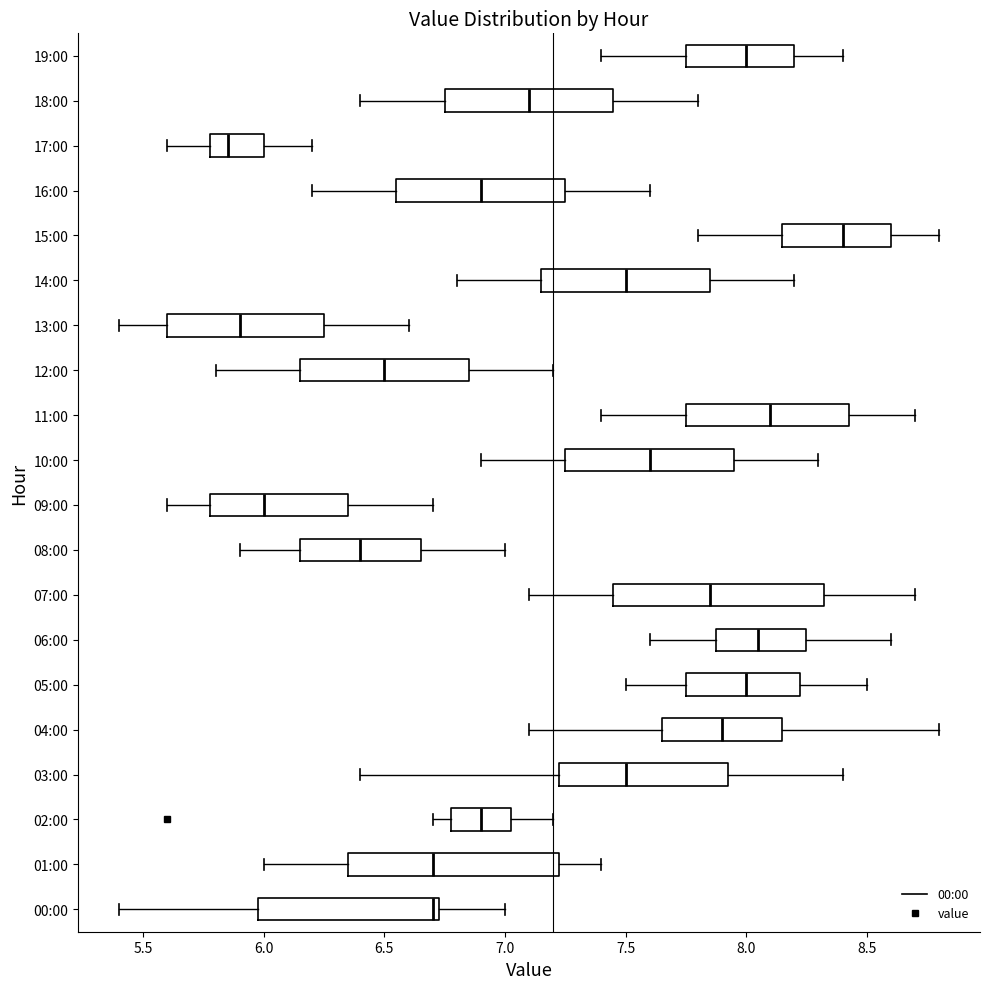

Reading bottom to top, transcribe this box plot: for each box, give where its median line is, the range the box spans, and where its two whiskers end, as read against the x-axis. The values are not printed on the chart, so give them approximately, as read against the axis.

00:00: median 6.70, box 6.00 to 6.75, whiskers 5.40 to 7.00
01:00: median 6.70, box 6.35 to 7.25, whiskers 6.00 to 7.40
02:00: median 6.90, box 6.80 to 7.05, whiskers 6.70 to 7.20
03:00: median 7.50, box 7.25 to 7.95, whiskers 6.40 to 8.40
04:00: median 7.90, box 7.65 to 8.15, whiskers 7.10 to 8.80
05:00: median 8.00, box 7.75 to 8.25, whiskers 7.50 to 8.50
06:00: median 8.05, box 7.90 to 8.25, whiskers 7.60 to 8.60
07:00: median 7.85, box 7.45 to 8.35, whiskers 7.10 to 8.70
08:00: median 6.40, box 6.15 to 6.65, whiskers 5.90 to 7.00
09:00: median 6.00, box 5.80 to 6.35, whiskers 5.60 to 6.70
10:00: median 7.60, box 7.25 to 7.95, whiskers 6.90 to 8.30
11:00: median 8.10, box 7.75 to 8.45, whiskers 7.40 to 8.70
12:00: median 6.50, box 6.15 to 6.85, whiskers 5.80 to 7.20
13:00: median 5.90, box 5.60 to 6.25, whiskers 5.40 to 6.60
14:00: median 7.50, box 7.15 to 7.85, whiskers 6.80 to 8.20
15:00: median 8.40, box 8.15 to 8.60, whiskers 7.80 to 8.80
16:00: median 6.90, box 6.55 to 7.25, whiskers 6.20 to 7.60
17:00: median 5.85, box 5.80 to 6.00, whiskers 5.60 to 6.20
18:00: median 7.10, box 6.75 to 7.45, whiskers 6.40 to 7.80
19:00: median 8.00, box 7.75 to 8.20, whiskers 7.40 to 8.40